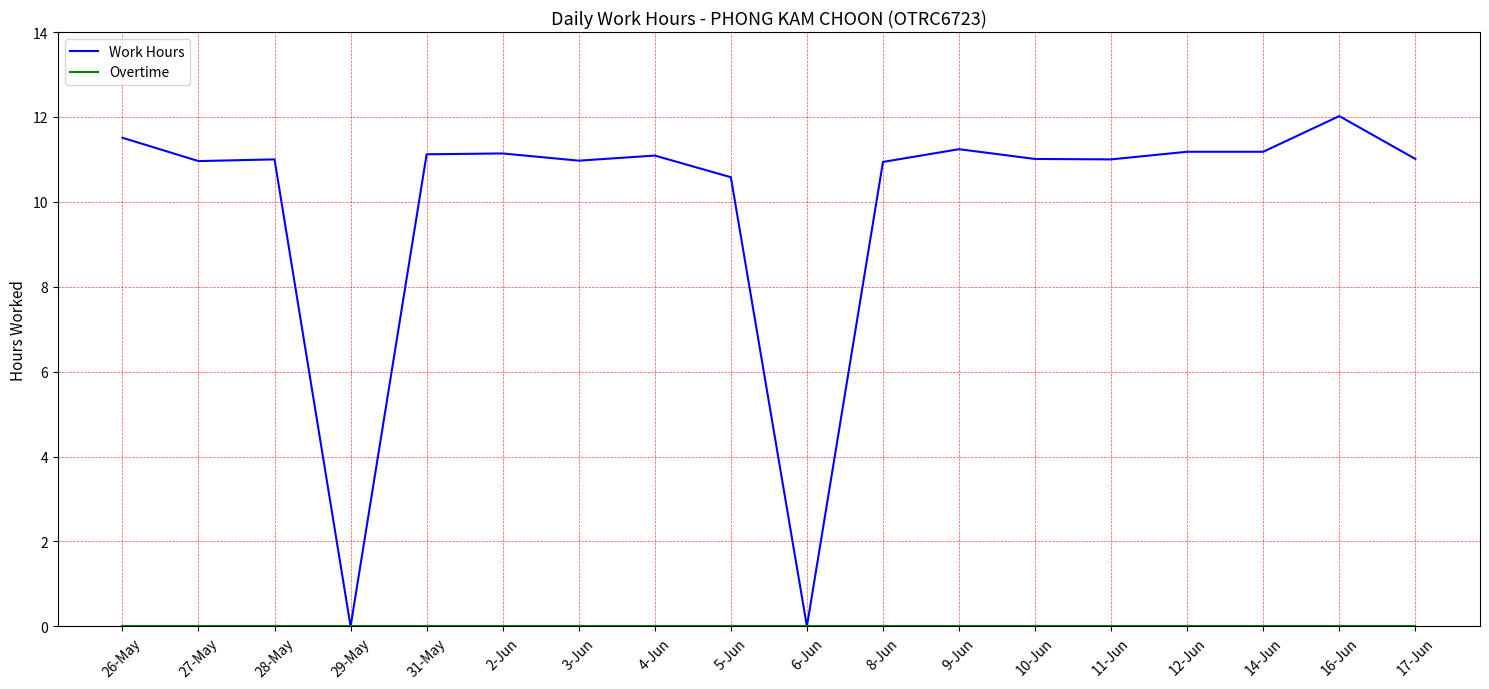

Which series has the widest spread of values?

Work Hours